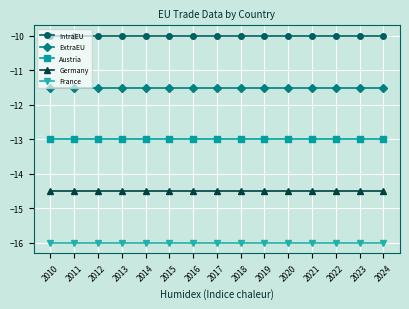

The France series shows -6.0 at 2018. True or false?

False